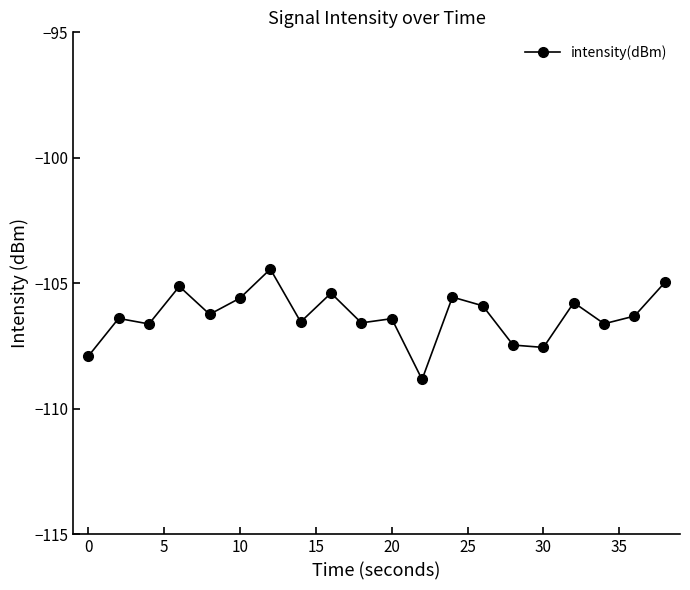

True or false: there are more than 0 points higher than both neighbors.

True